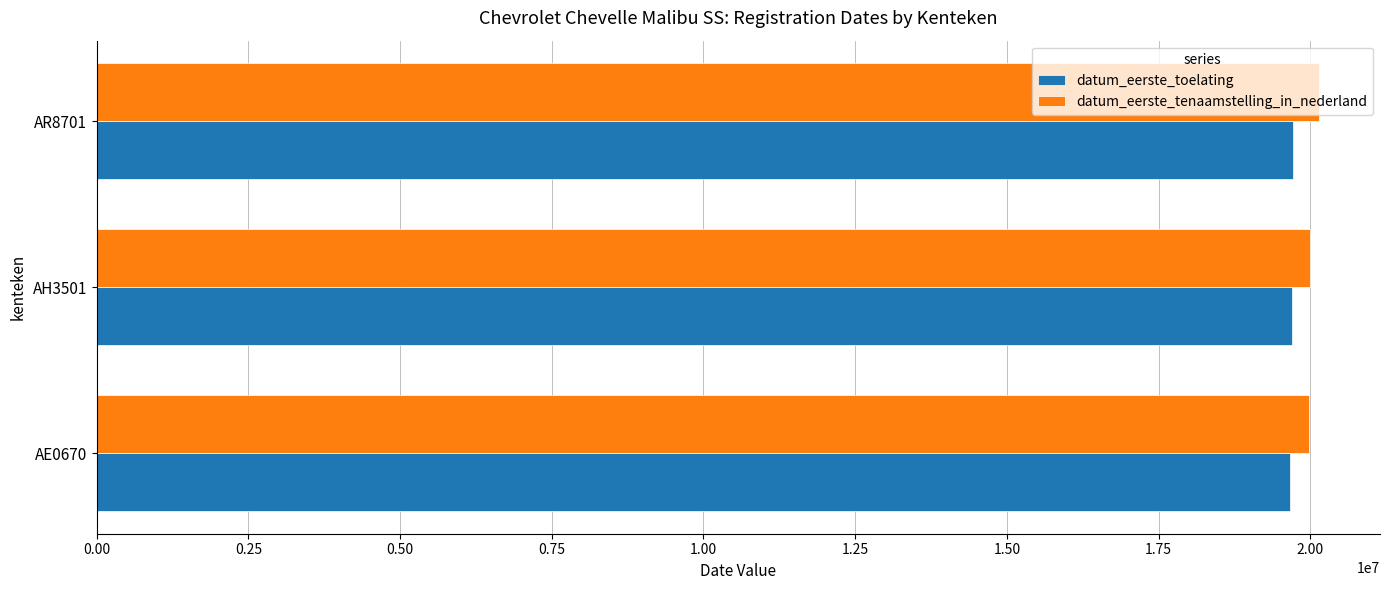

What is the sum of all datum_eerste_tenaamstelling_in_nederland values?

60122732